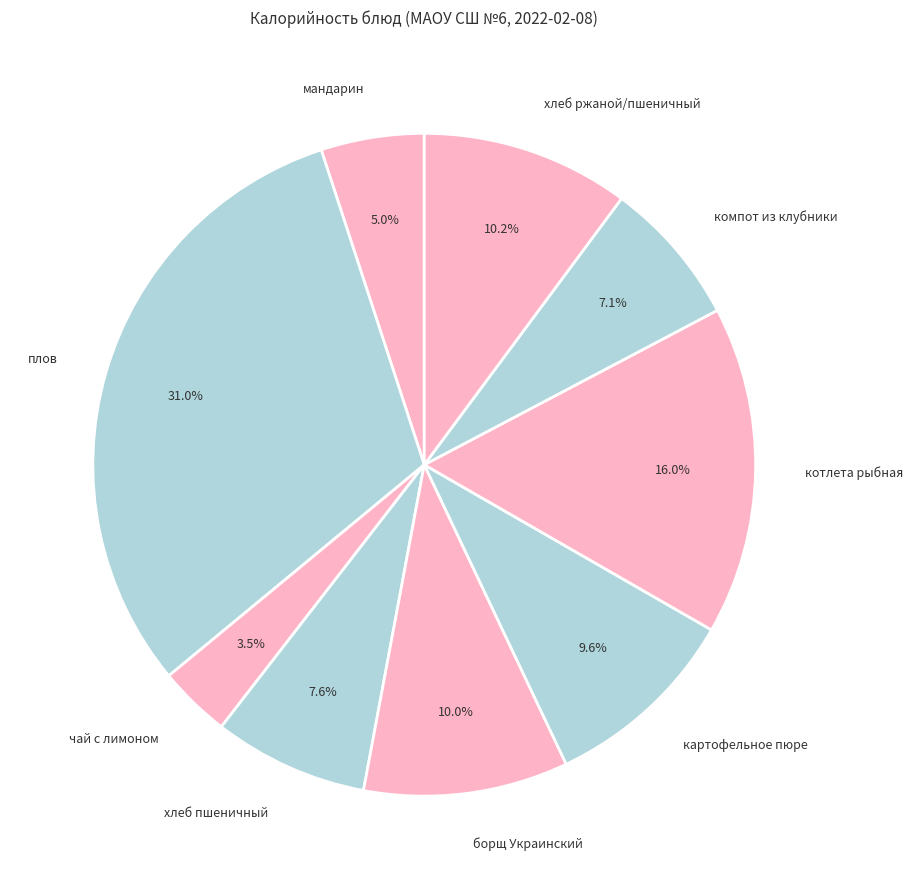

Is there a majority slice in this chart?

No